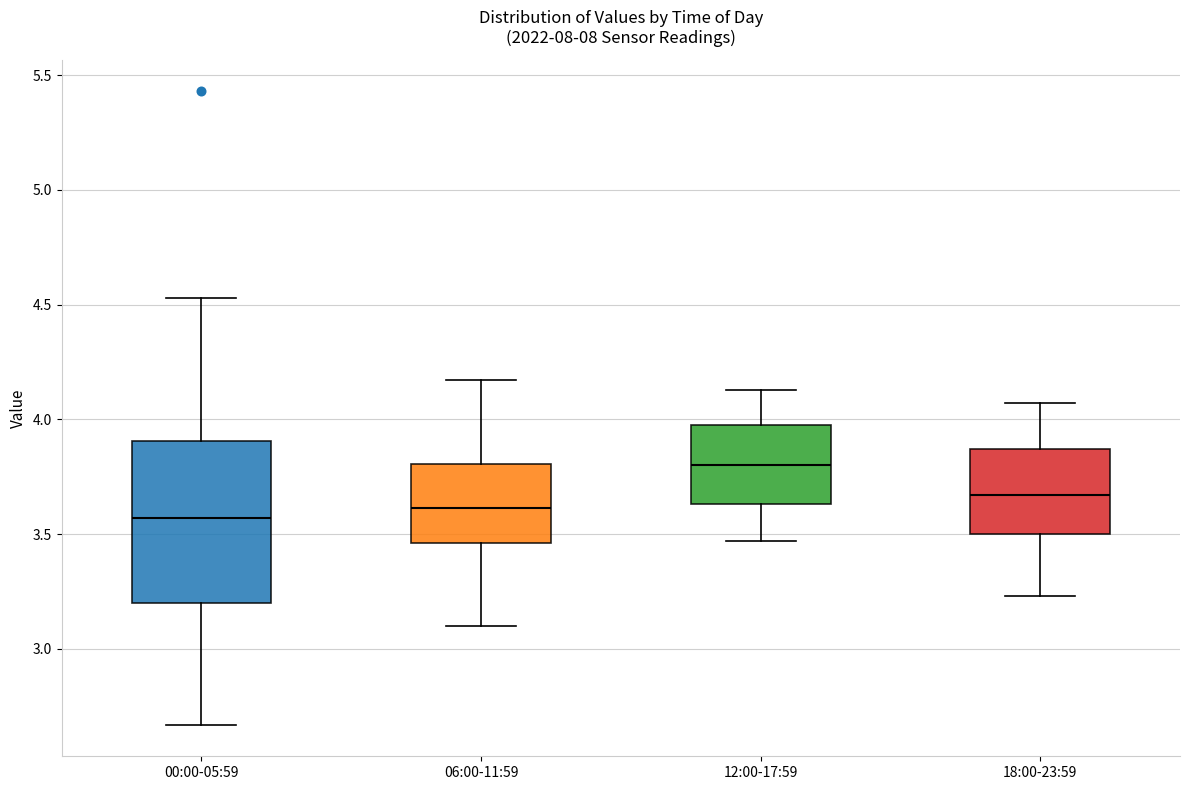

Reading left to right, read every box against the y-axis: the position of its median line, the range the box covers, and the ends of its whiskers. The values are not printed on the chart, so give them approximately, as read against the axis.

00:00-05:59: median 3.55, box 3.20 to 3.90, whiskers 2.65 to 4.55
06:00-11:59: median 3.60, box 3.45 to 3.80, whiskers 3.10 to 4.15
12:00-17:59: median 3.80, box 3.65 to 4.00, whiskers 3.45 to 4.15
18:00-23:59: median 3.65, box 3.50 to 3.85, whiskers 3.25 to 4.05